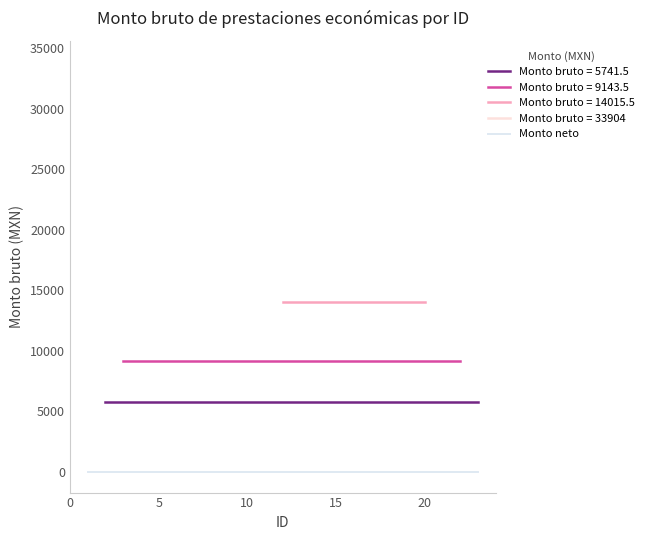

Reading left to right, extract all data points from this chart.

Monto bruto: 1=33904.0	2=5741.5	3=9143.5	4=9143.5	5=9143.5	6=5741.5	7=9143.5	8=9143.5	9=9143.5	10=9143.5	11=9143.5	12=14015.5	13=9143.5	14=9143.5	15=9143.5	16=14015.5	17=9143.5	18=5741.5	19=9143.5	20=14015.5	21=9143.5	22=9143.5	23=5741.5
Monto neto: 1=0.0	2=0.0	3=0.0	4=0.0	5=0.0	6=0.0	7=0.0	8=0.0	9=0.0	10=0.0	11=0.0	12=0.0	13=0.0	14=0.0	15=0.0	16=0.0	17=0.0	18=0.0	19=0.0	20=0.0	21=0.0	22=0.0	23=0.0